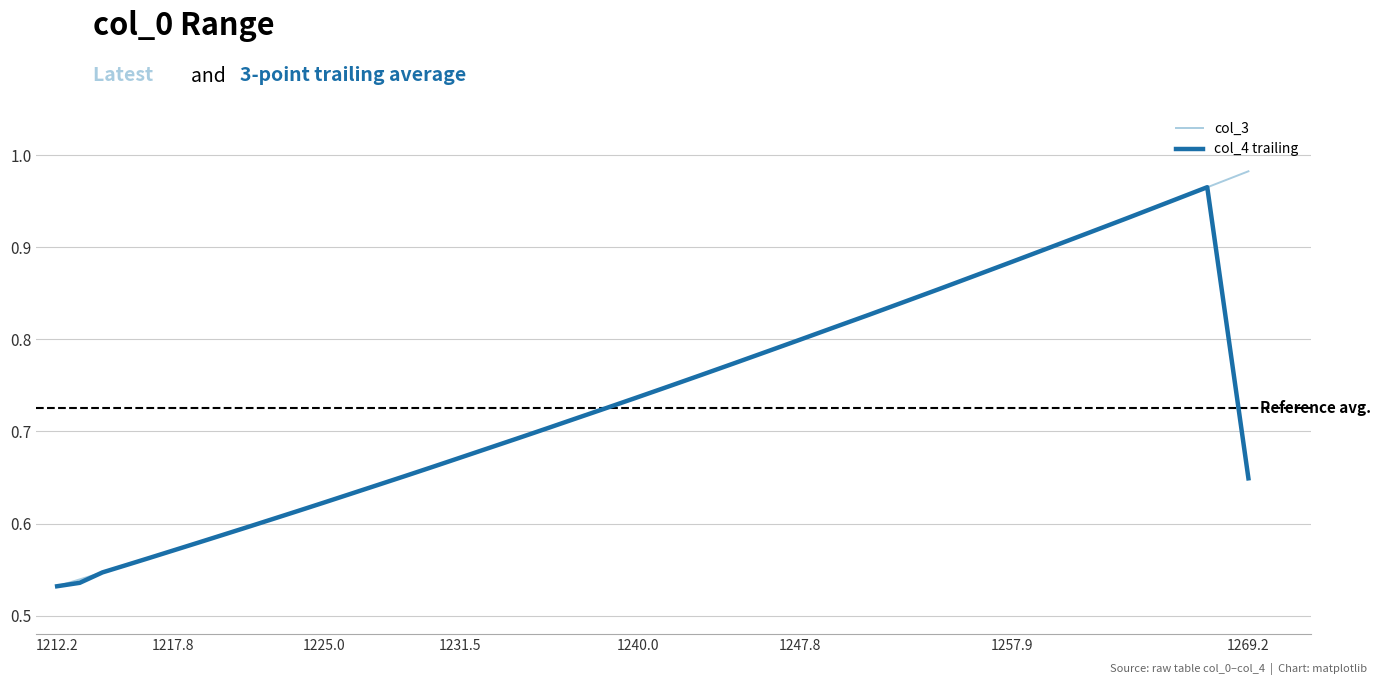

What is the maximum value shown in the chart?

1.0